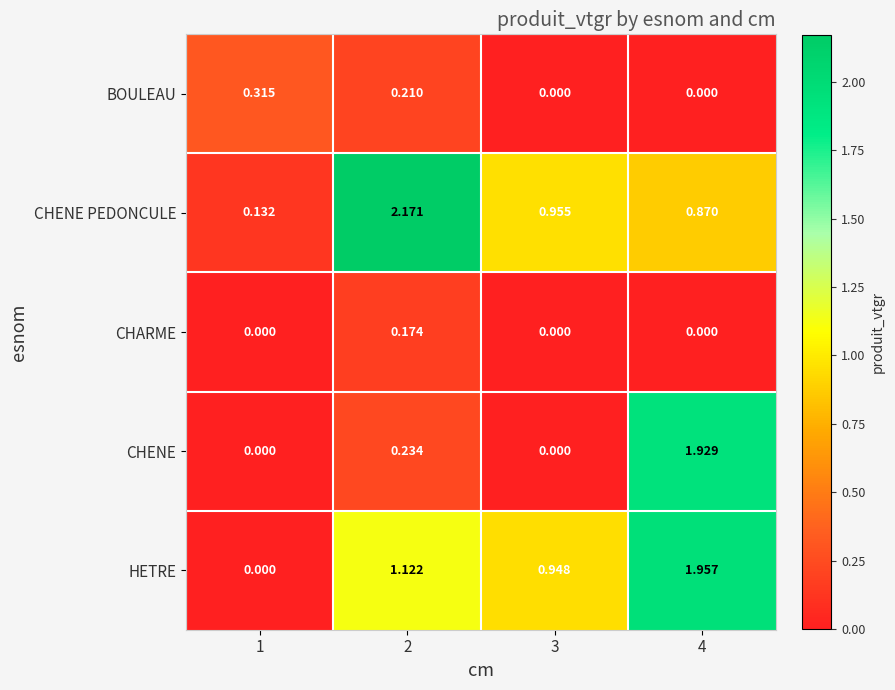

Which series has the largest range (max minus min)?

CHENE PEDONCULE